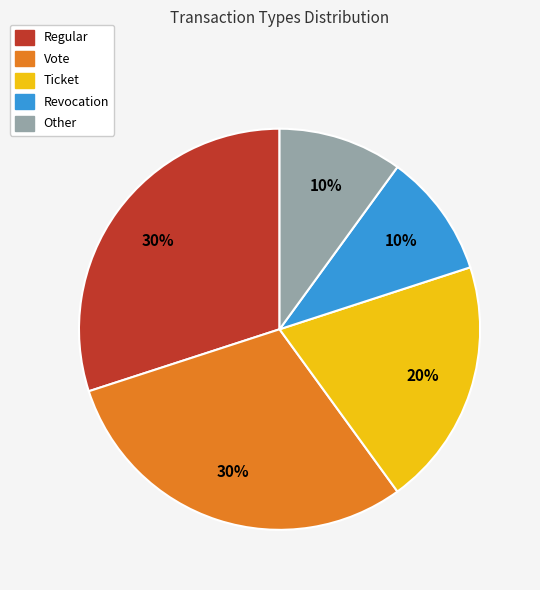

Do Regular and Revocation together represent more than half of the pie?

No